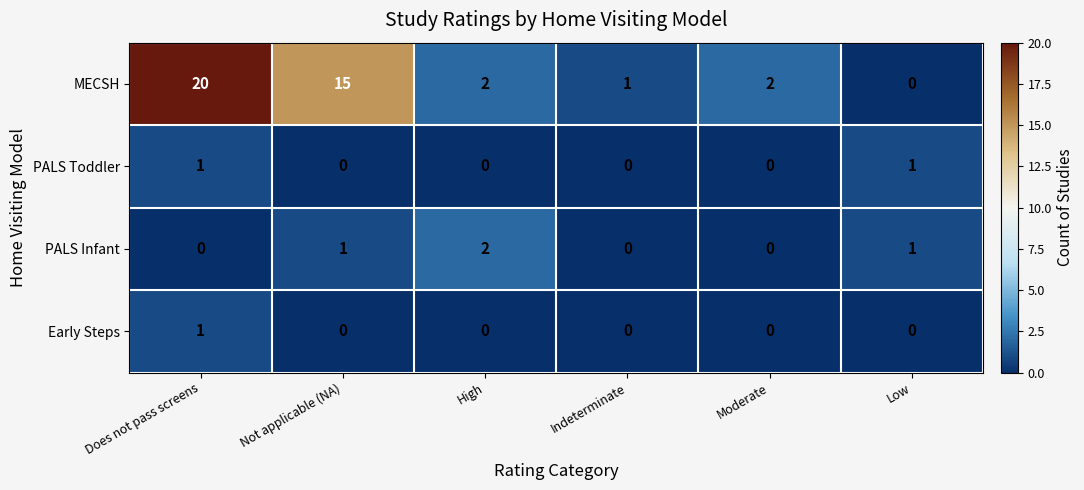

Reading left to right, list all the values displayed in this chart.

MECSH: Does not pass screens=20	Not applicable (NA)=15	High=2	Indeterminate=1	Moderate=2	Low=0
PALS Toddler: Does not pass screens=1	Not applicable (NA)=0	High=0	Indeterminate=0	Moderate=0	Low=1
PALS Infant: Does not pass screens=0	Not applicable (NA)=1	High=2	Indeterminate=0	Moderate=0	Low=1
Early Steps: Does not pass screens=1	Not applicable (NA)=0	High=0	Indeterminate=0	Moderate=0	Low=0